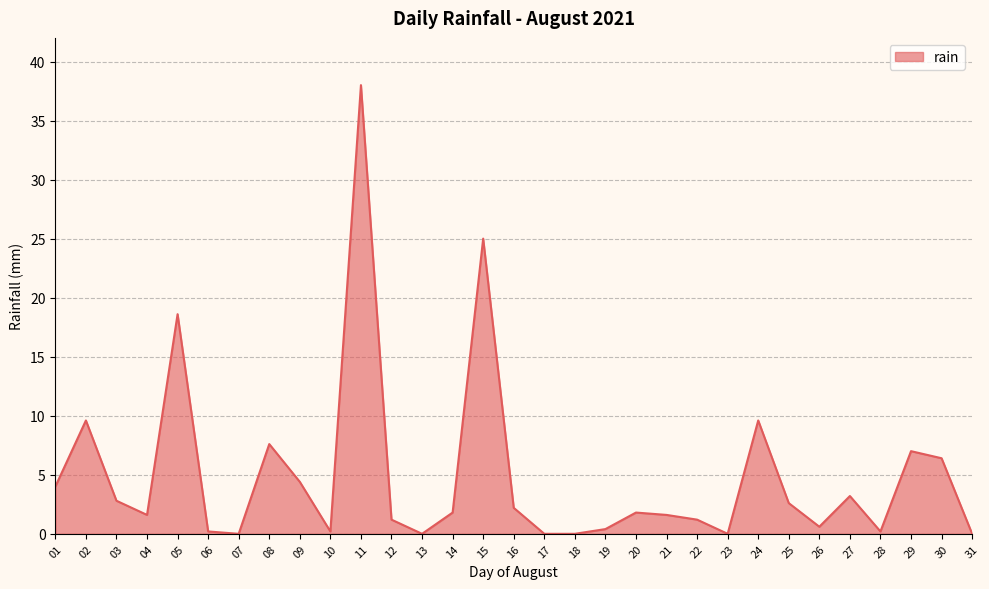

What value does the data have at 27?

3.2